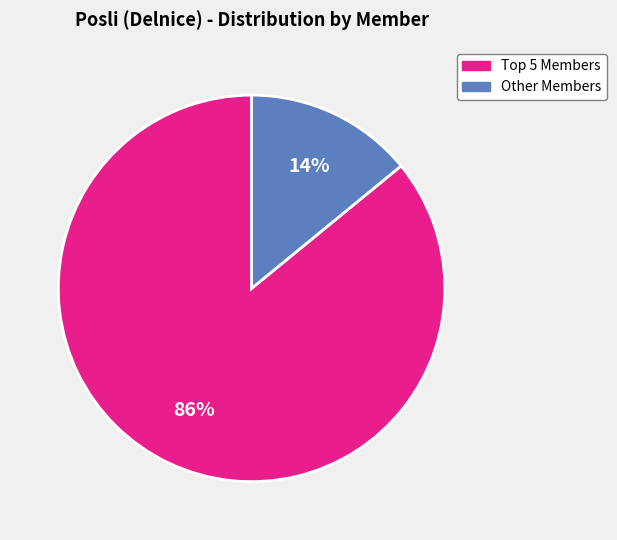

How many segments does this pie chart have?

2